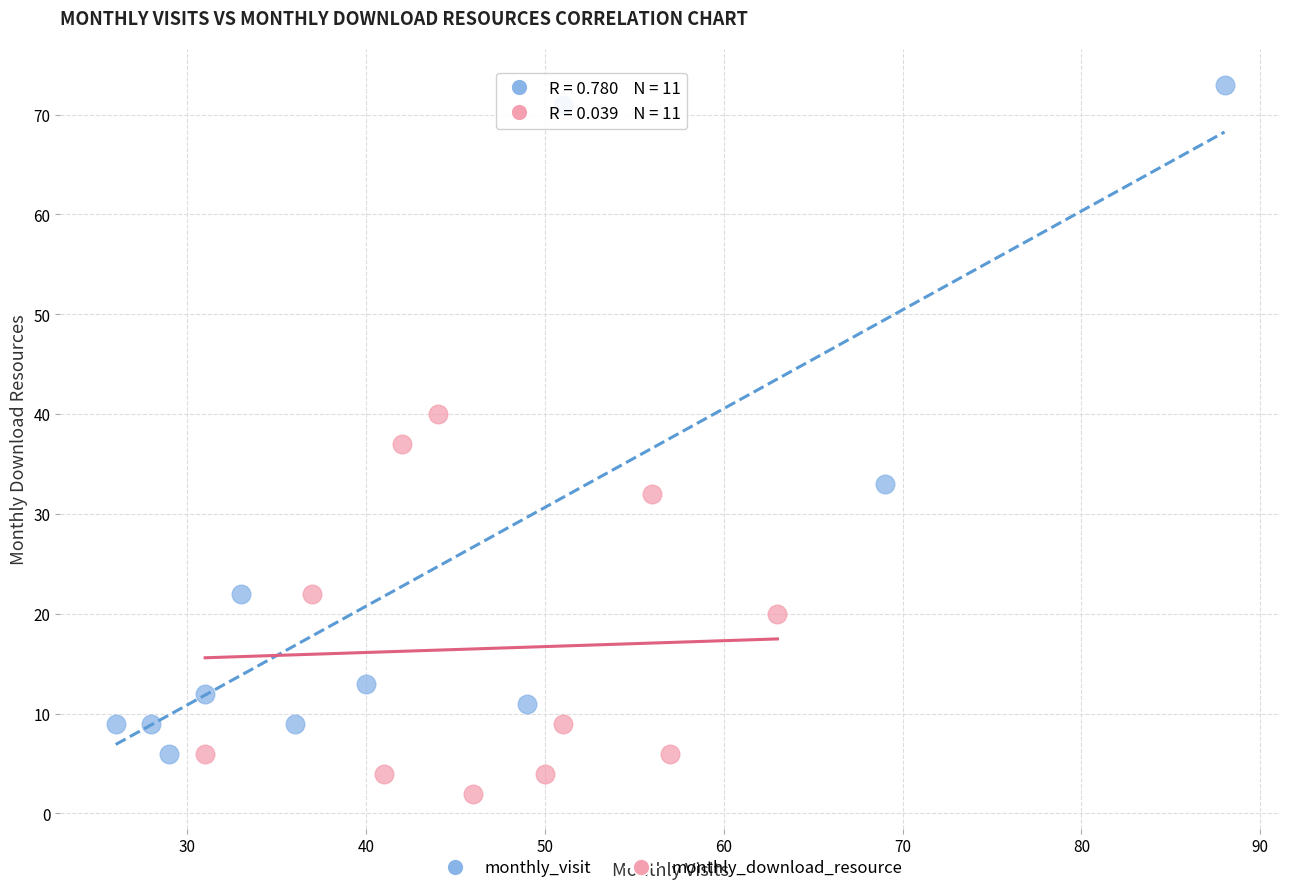

Which series has the largest Y range (max minus min)?

monthly_visit